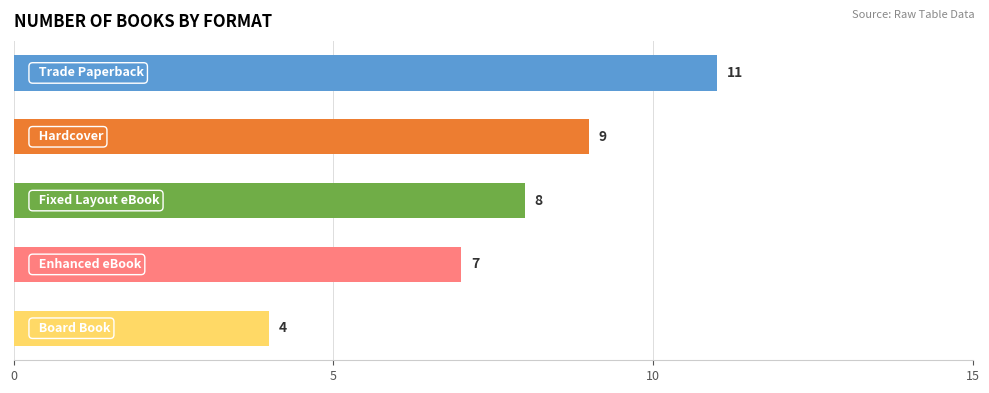

What is the smallest value displayed?

4